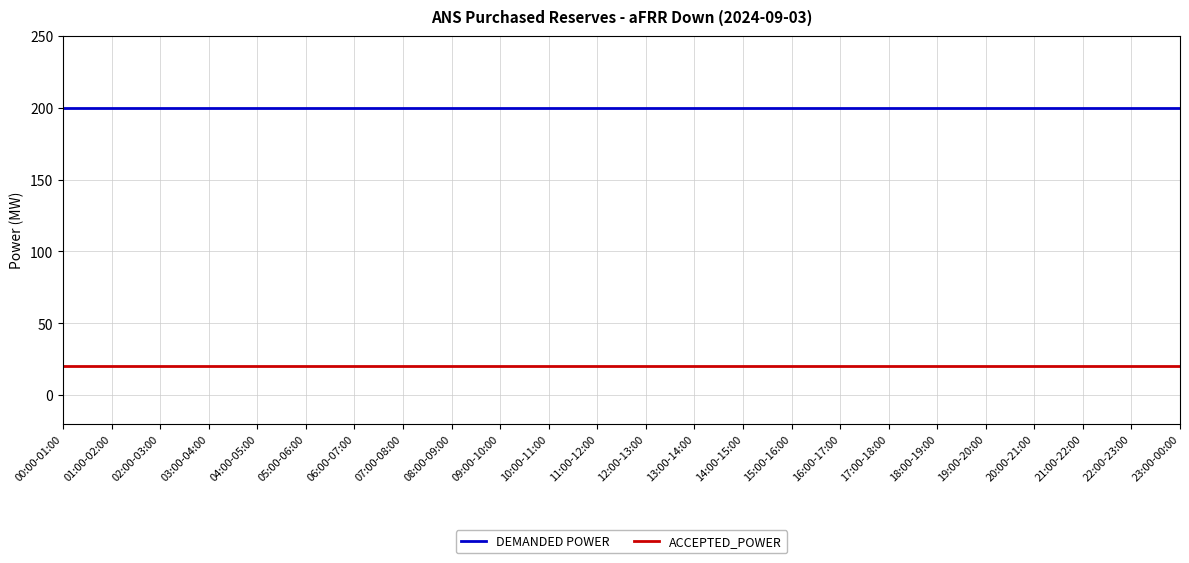

Reading left to right, extract all data points from this chart.

DEMANDED POWER: 00:00-01:00=200	01:00-02:00=200	02:00-03:00=200	03:00-04:00=200	04:00-05:00=200	05:00-06:00=200	06:00-07:00=200	07:00-08:00=200	08:00-09:00=200	09:00-10:00=200	10:00-11:00=200	11:00-12:00=200	12:00-13:00=200	13:00-14:00=200	14:00-15:00=200	15:00-16:00=200	16:00-17:00=200	17:00-18:00=200	18:00-19:00=200	19:00-20:00=200	20:00-21:00=200	21:00-22:00=200	22:00-23:00=200	23:00-00:00=200
ACCEPTED_POWER: 00:00-01:00=20	01:00-02:00=20	02:00-03:00=20	03:00-04:00=20	04:00-05:00=20	05:00-06:00=20	06:00-07:00=20	07:00-08:00=20	08:00-09:00=20	09:00-10:00=20	10:00-11:00=20	11:00-12:00=20	12:00-13:00=20	13:00-14:00=20	14:00-15:00=20	15:00-16:00=20	16:00-17:00=20	17:00-18:00=20	18:00-19:00=20	19:00-20:00=20	20:00-21:00=20	21:00-22:00=20	22:00-23:00=20	23:00-00:00=20